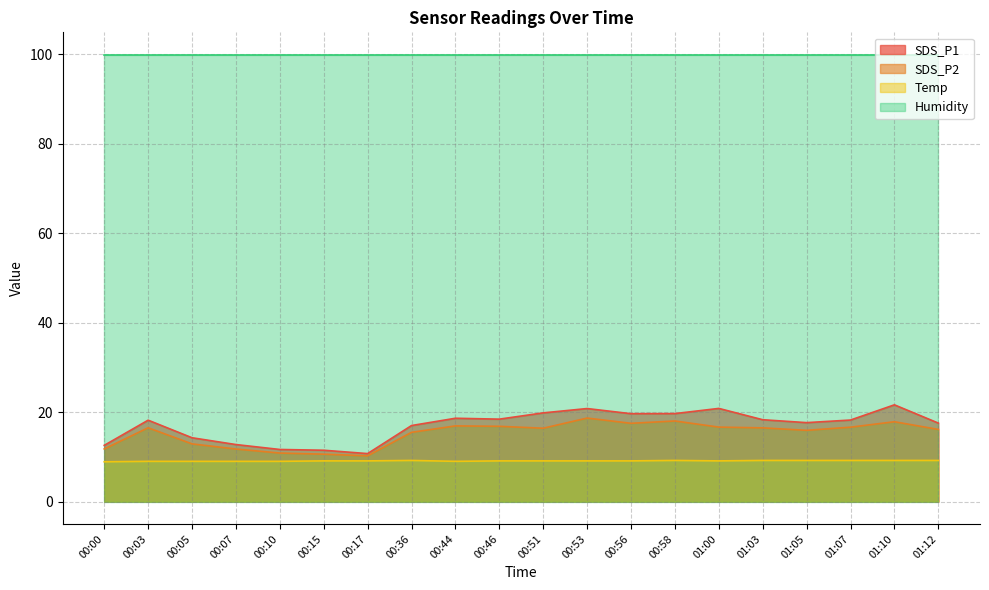

True or false: SDS_P2 and SDS_P1 intersect in this chart.

False